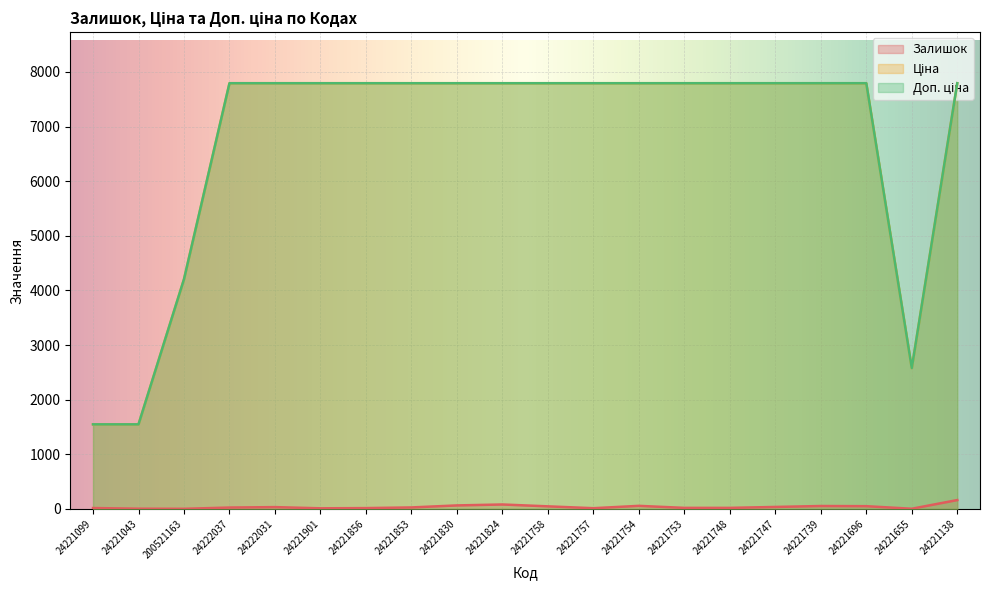

The value of Залишок at 24221901 is 2.6. True or false?

False